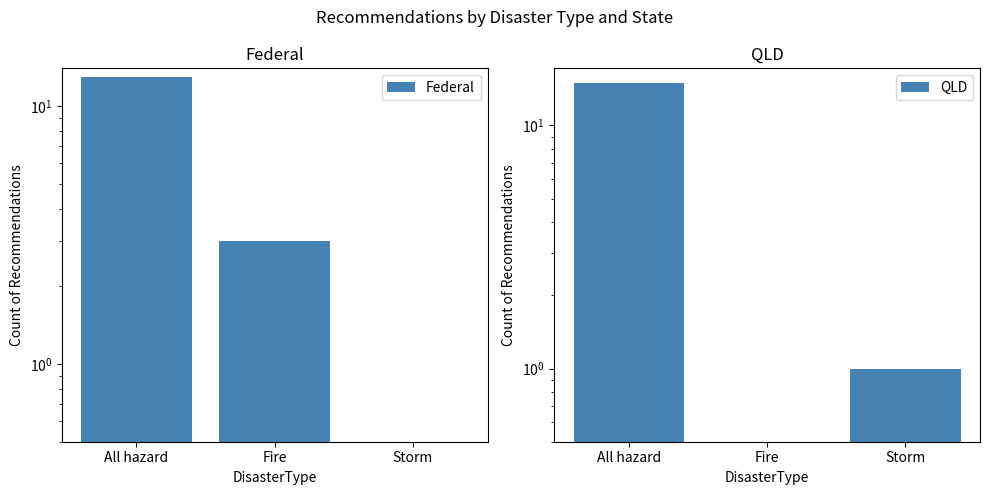

Rank the series by their maximum value, from highest to lowest.

QLD, Federal